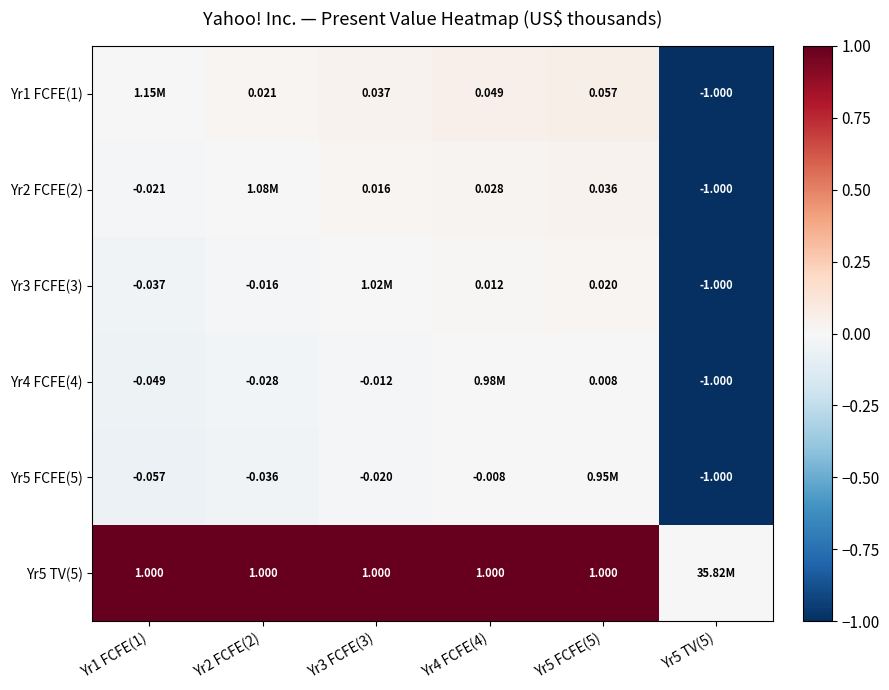

The value of Yr3 FCFE(3) at Yr5 FCFE(5) is 0.0. True or false?

True